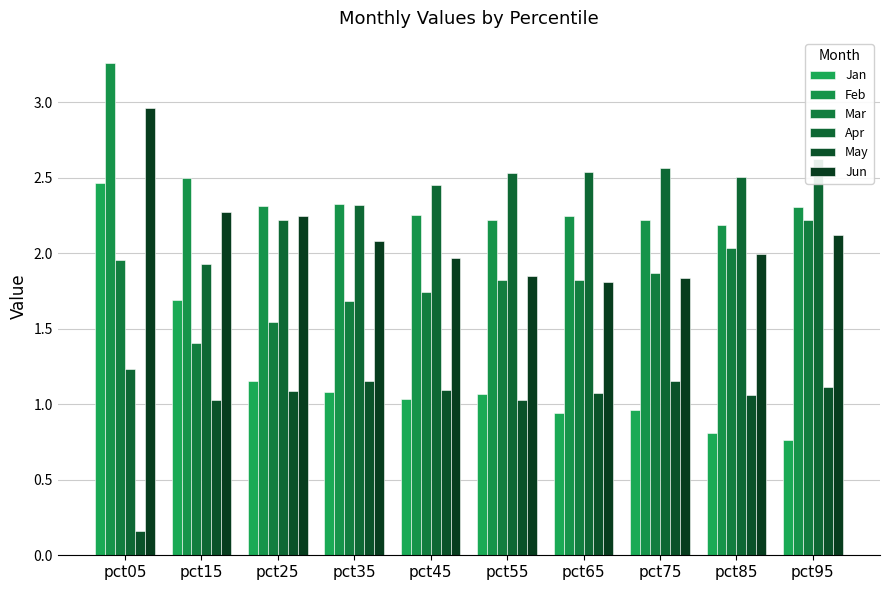

What is the difference between the maximum and minimum values in the Apr series?

1.4